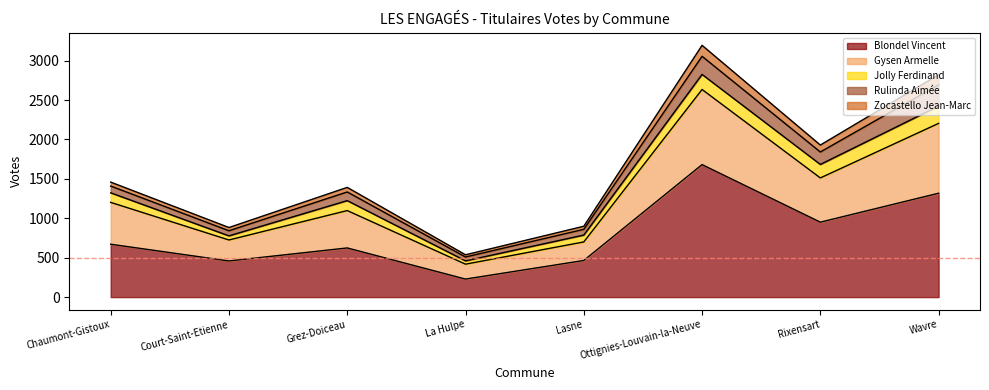

Which category has the highest value in the Blondel Vincent series?

Ottignies-Louvain-la-Neuve